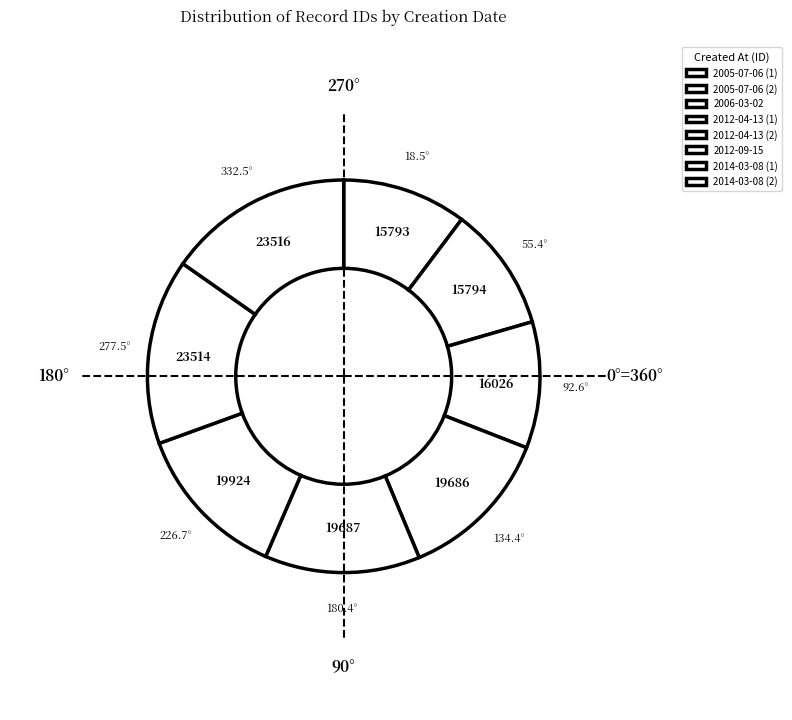

Rank the categories by value from lowest to highest.

2005-07-06, 2005-07-06, 2006-03-02, 2012-04-13, 2012-04-13, 2012-09-15, 2014-03-08, 2014-03-08